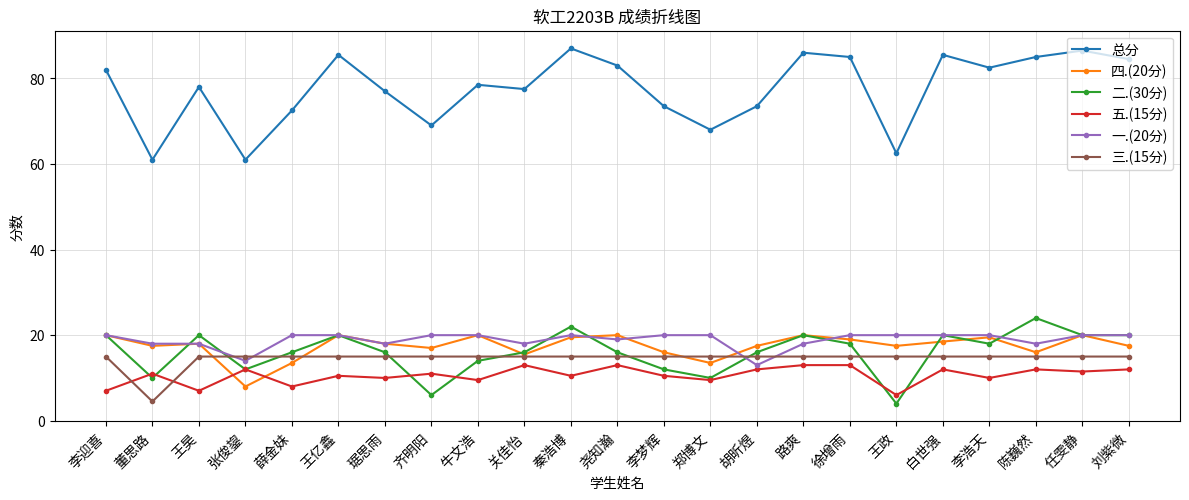

Which series has the largest range (max minus min)?

总分